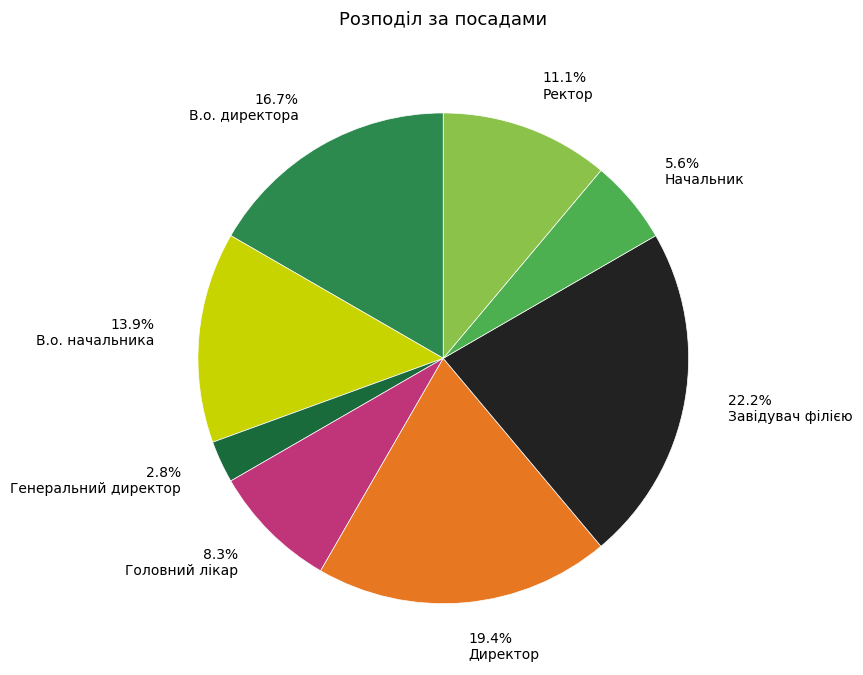

Which slice is the smallest?

Генеральний директор